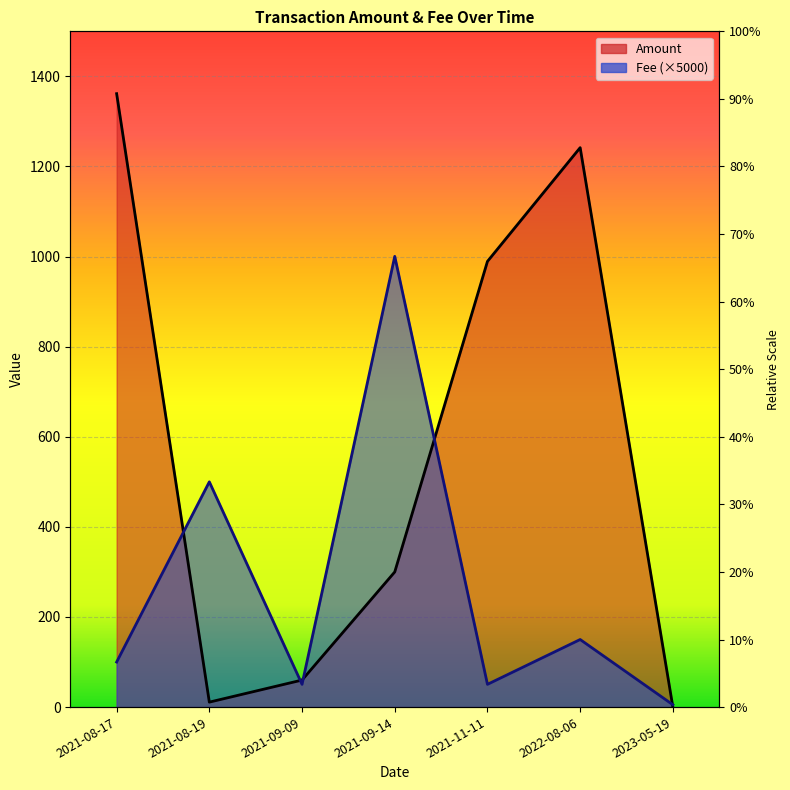

Which has a higher value, 2021-11-11 or 2021-09-14?

2021-11-11